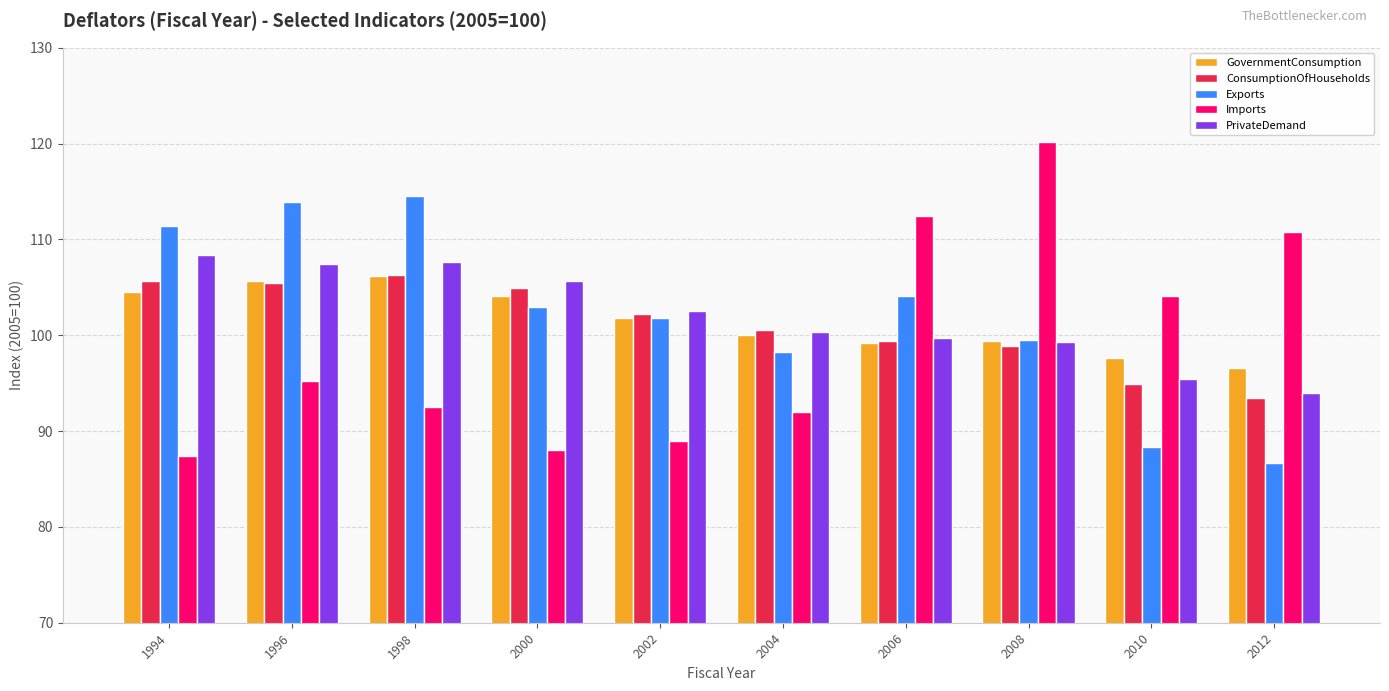

What is the total value across all series at 2008?

517.3